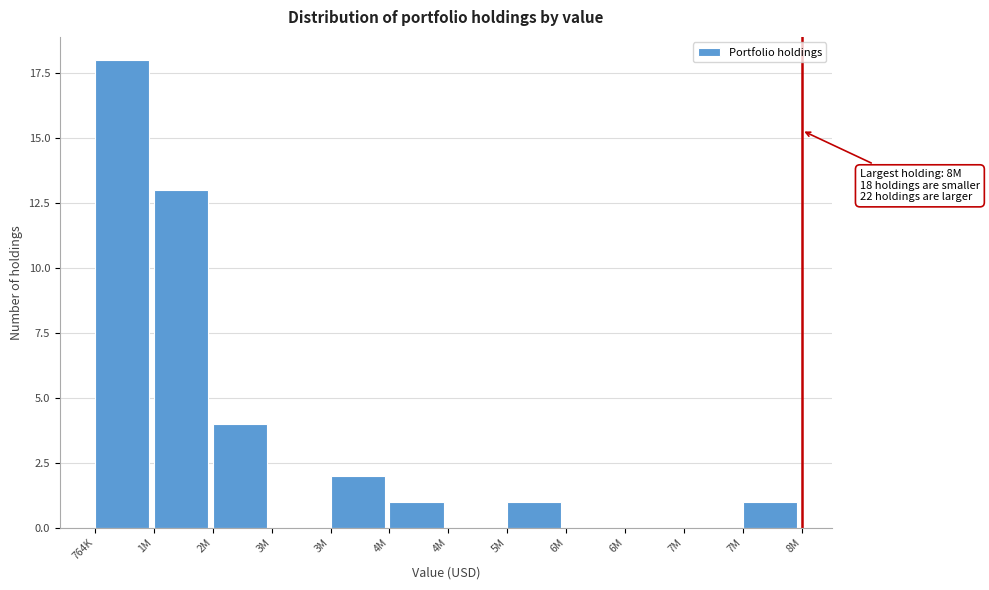

How many distinct data groups are displayed?

1